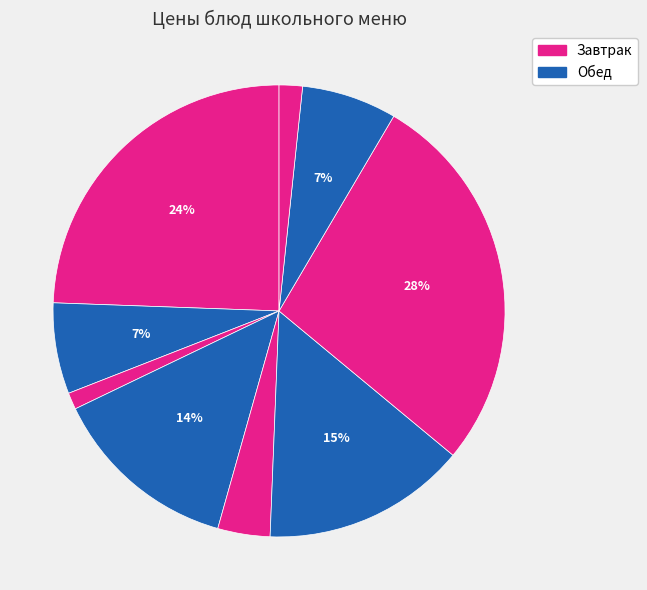

Rank the categories by value from highest to lowest.

Плов из свинины, Омлет с сыром, Суп картофельный, Апельсин, Компот из смородины, Напиток кофейный, Помидор свежий, Хлеб богородский, Батон нарезной